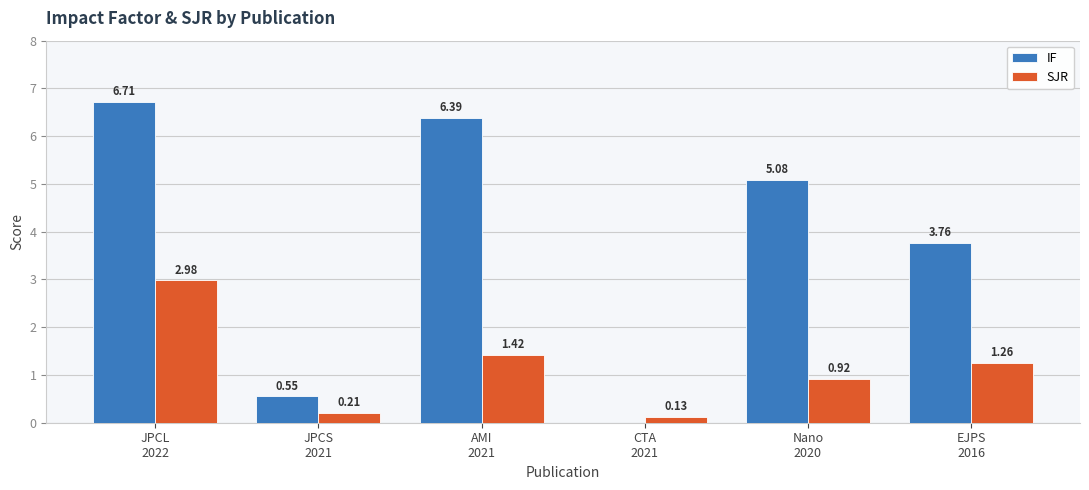

Which series has the largest total across all categories?

IF